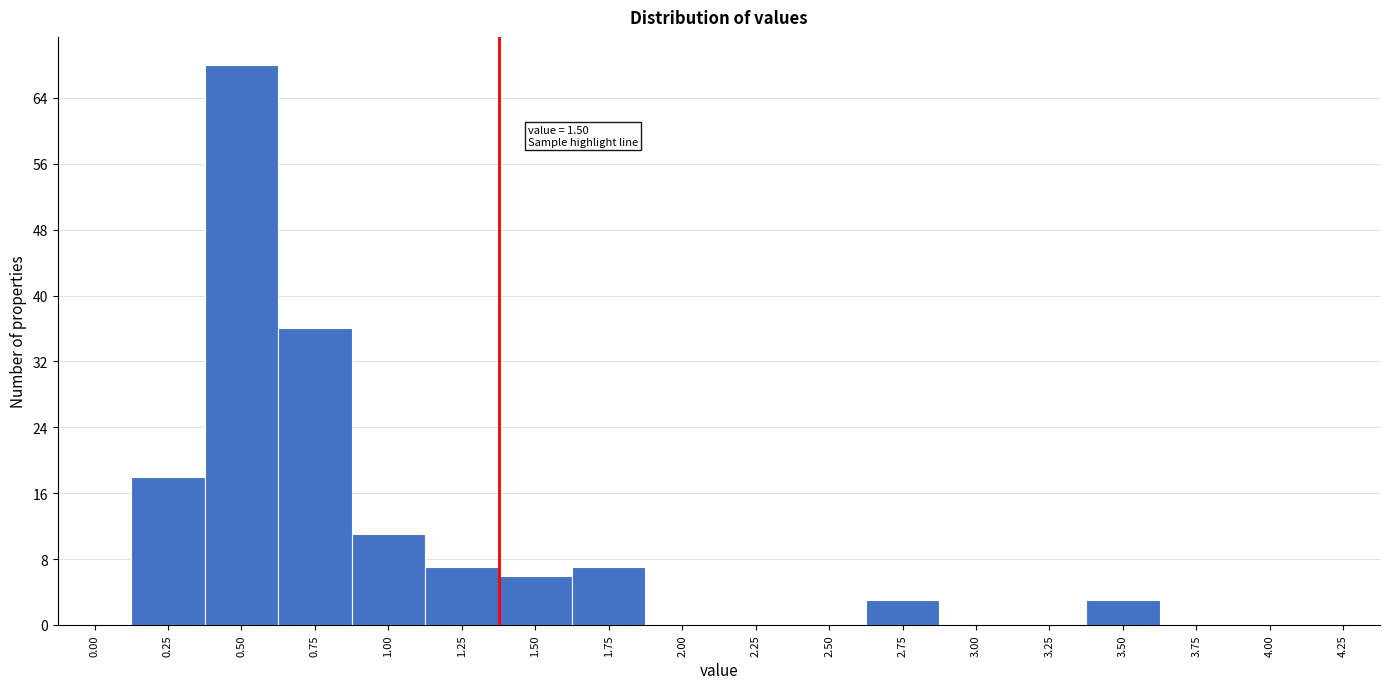

Reading right to left, transcribe all the data shown in this chart.

4.25=0	4.00=0	3.75=0	3.50=3	3.25=0	3.00=0	2.75=3	2.50=0	2.25=0	2.00=0	1.75=7	1.50=6	1.25=7	1.00=11	0.75=36	0.50=68	0.25=18	0.00=0